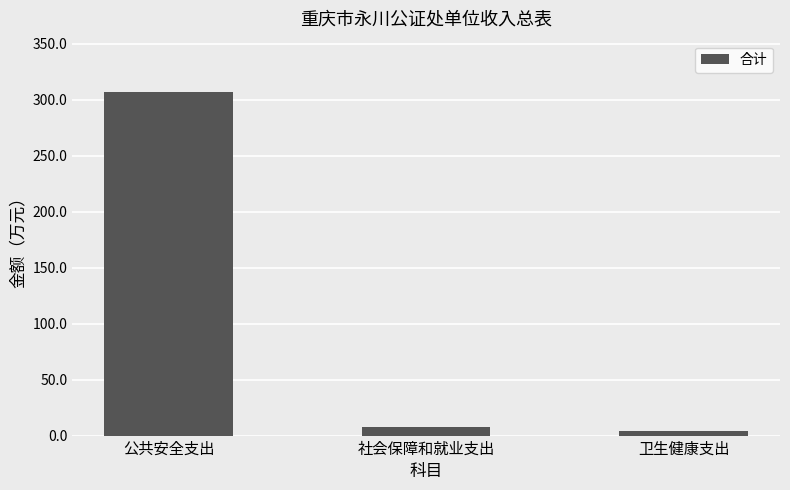

Reading left to right, transcribe all the data shown in this chart.

306.6	8.0	4.4